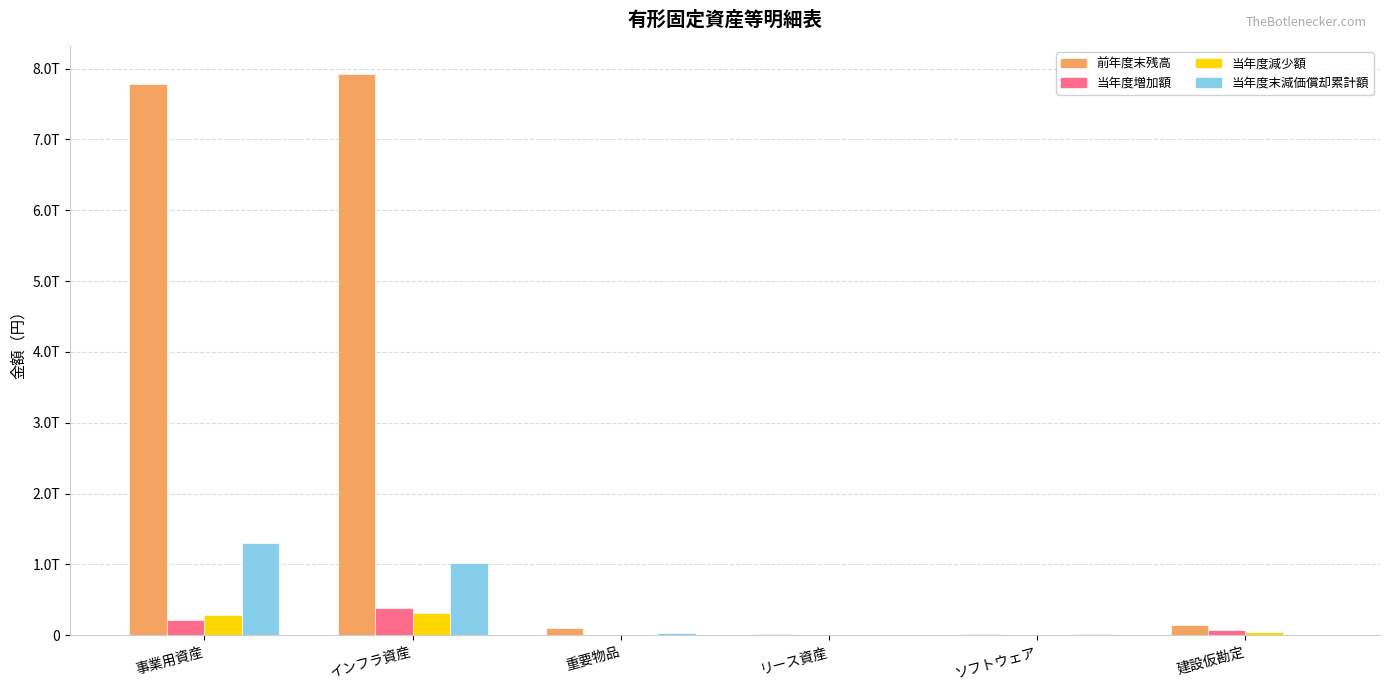

Are the bars horizontal?

No